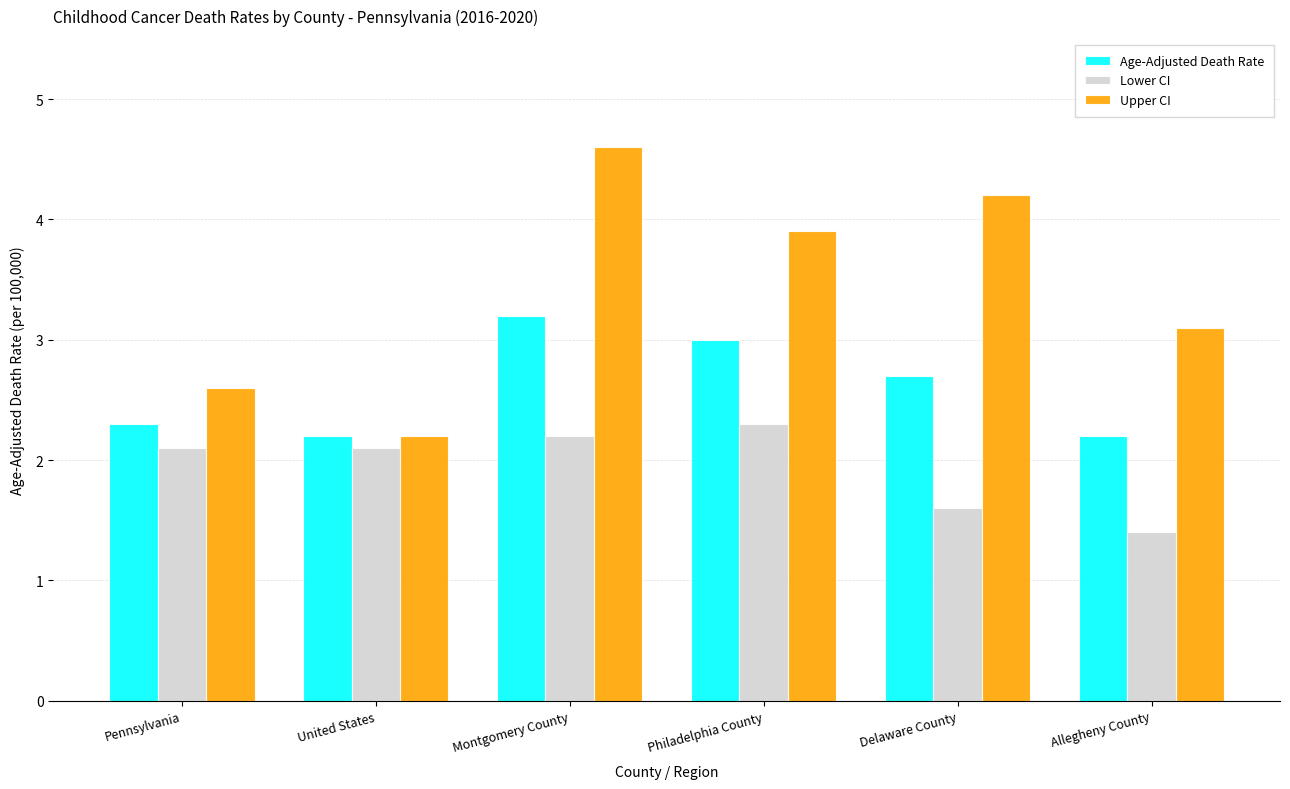

Which category has the highest value in the Lower CI series?

Philadelphia County